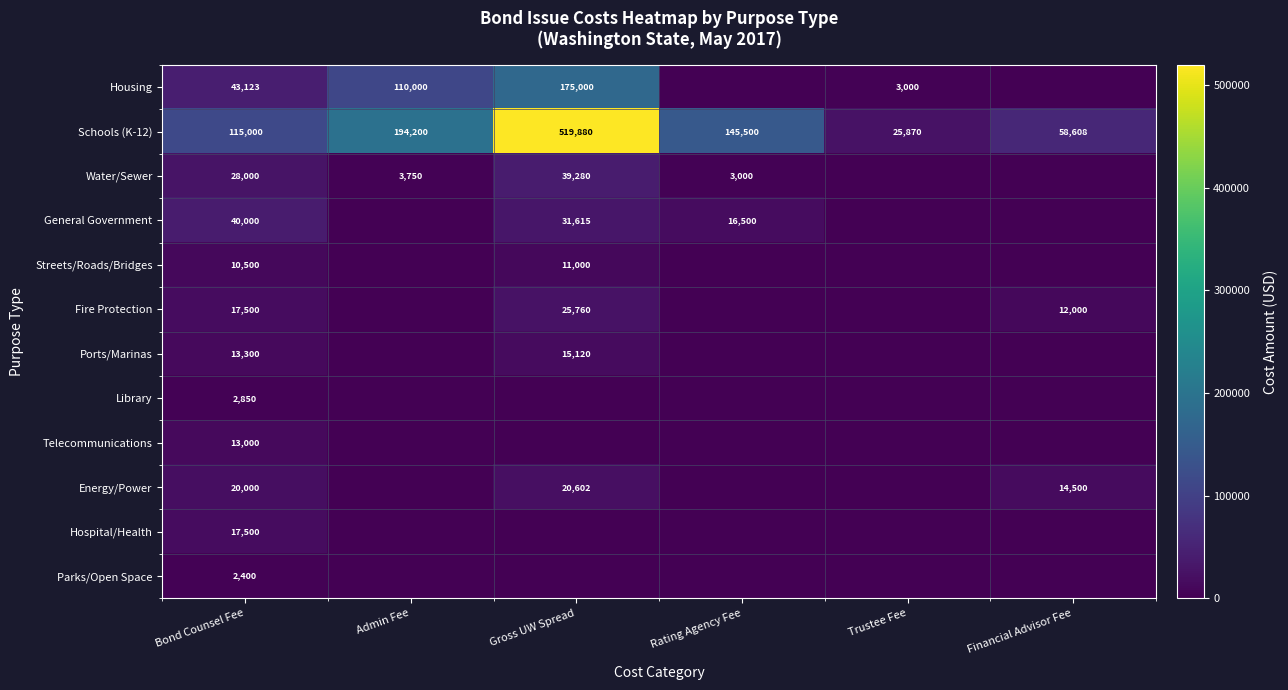

Is the value of Energy/Power at Gross UW Spread greater than the value of Schools (K-12) at Bond Counsel Fee?

No